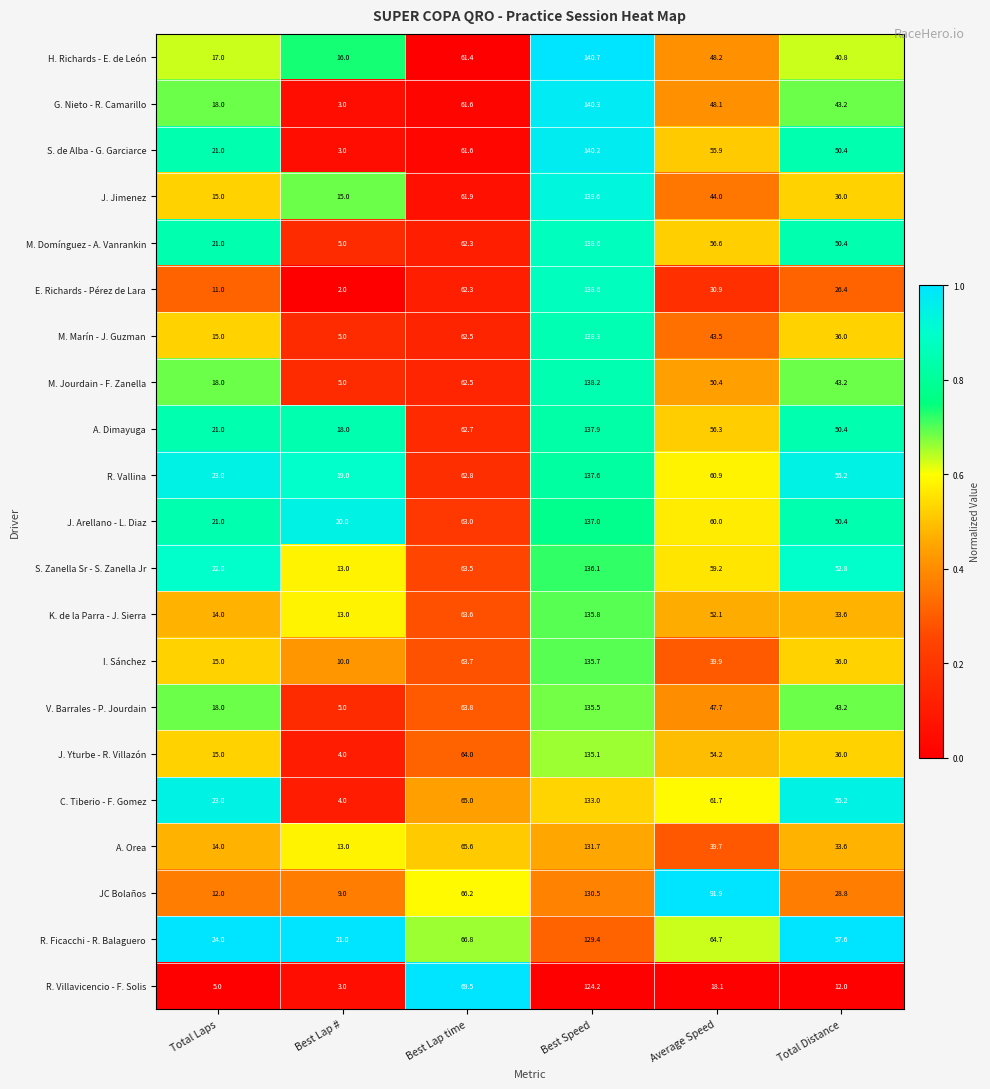

How many series are shown in this chart?

21